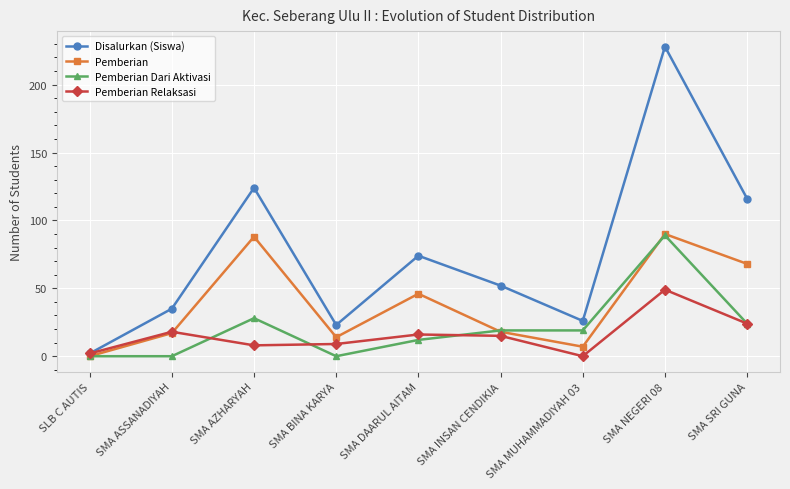

Count the number of data series in this chart.

4